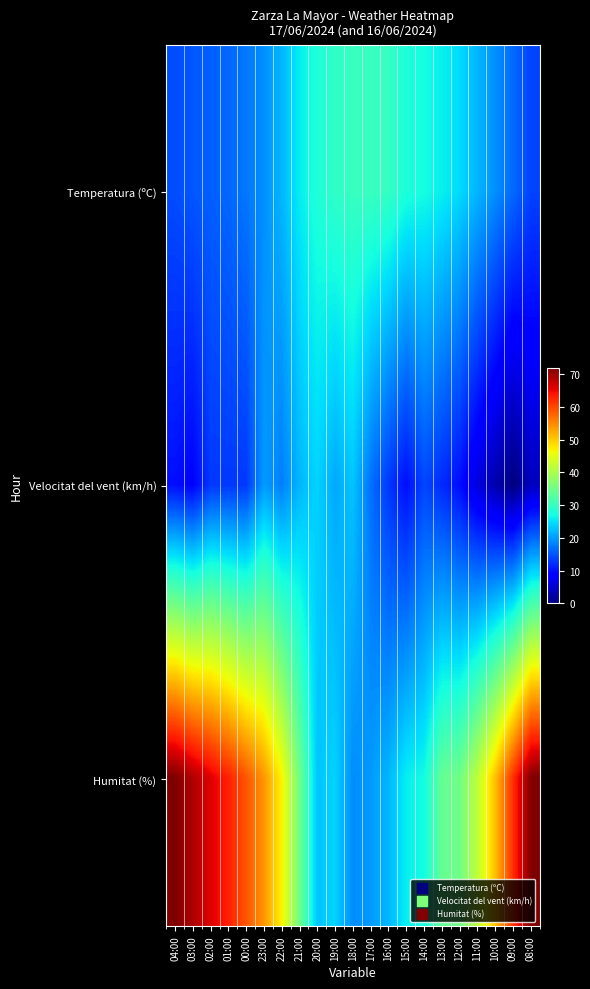

Which has a higher value, 10:00 or 01:00?

10:00